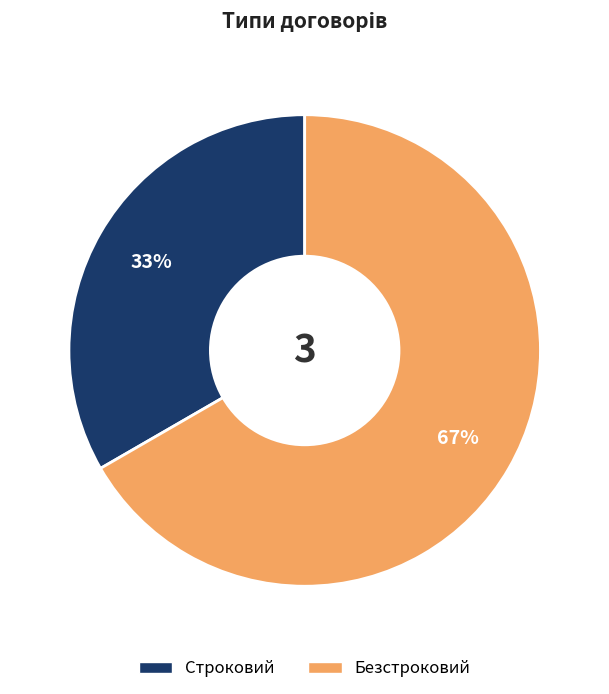

Which slice is the smallest?

Строковий